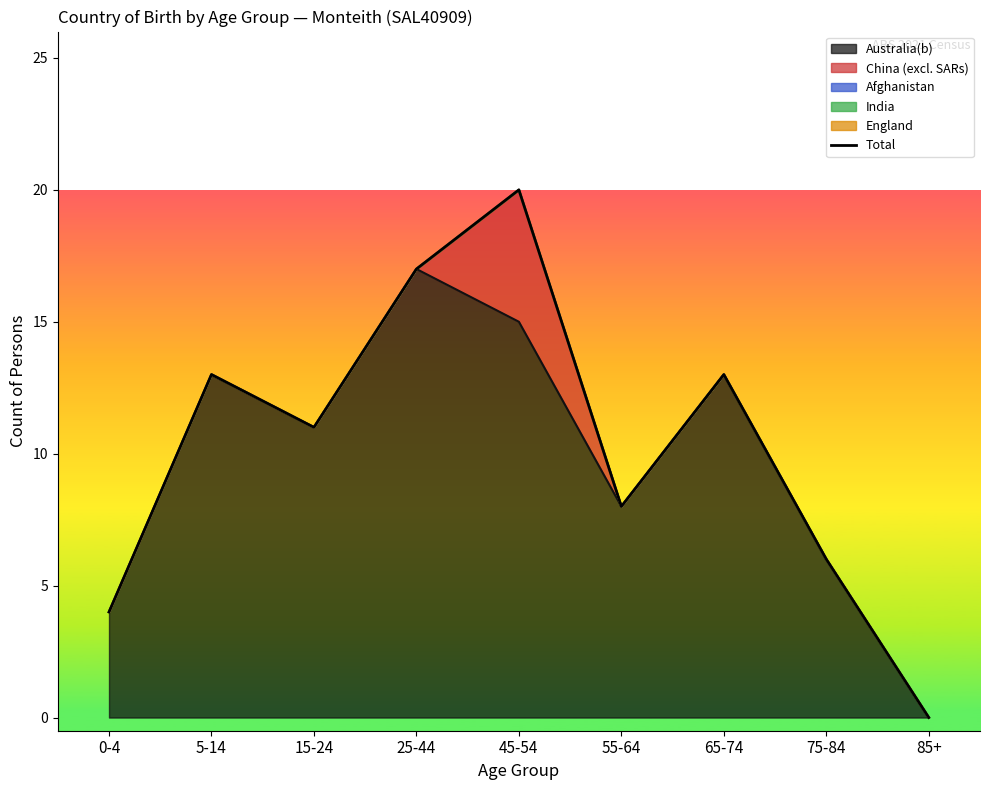

What position from the left is 75-84?

8